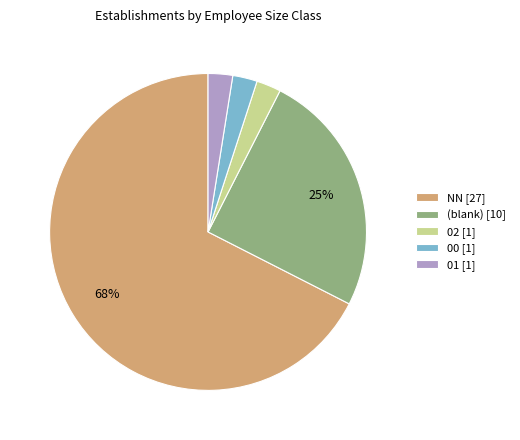

The NN [27] slice represents 68% of the pie. True or false?

True